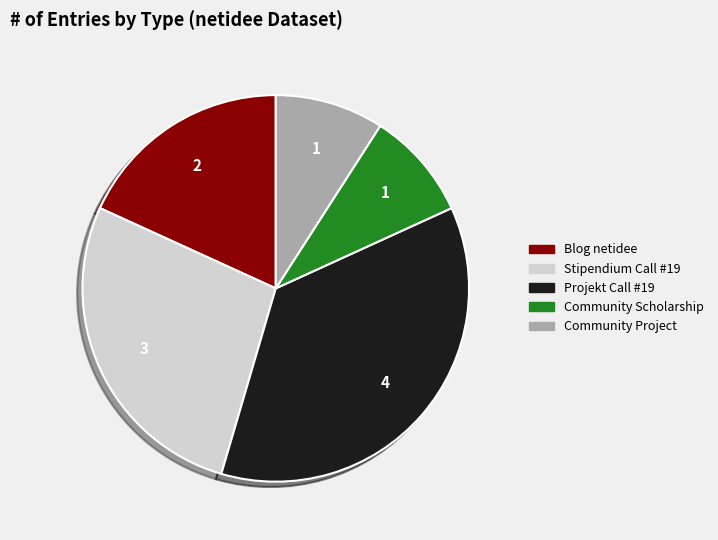

Is there a majority slice in this chart?

No